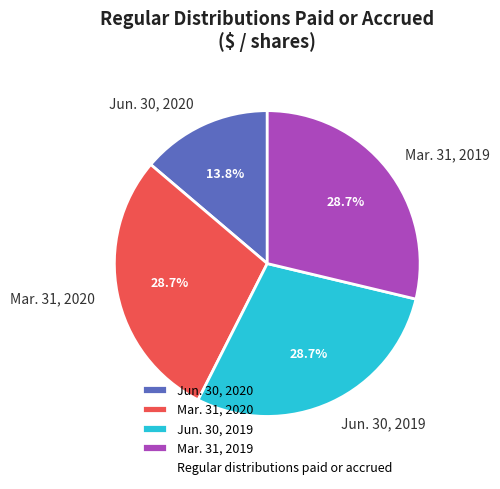

The Jun. 30, 2020 slice represents 14% of the pie. True or false?

True